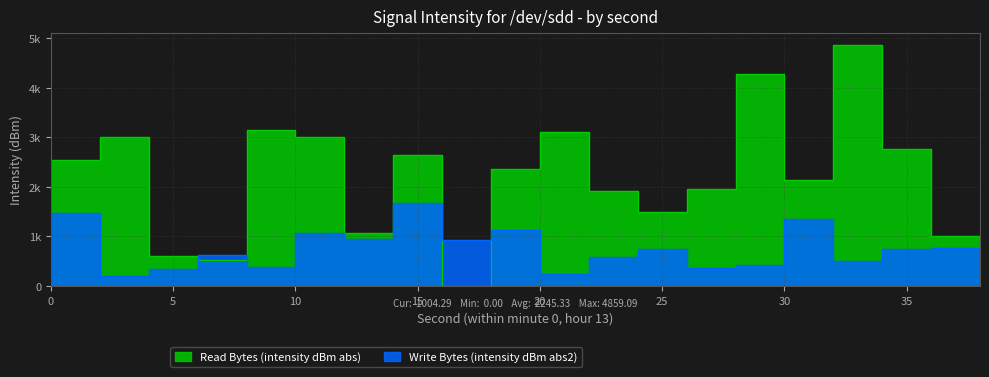

List the series in order of their peak value, highest first.

Read Bytes (intensity dBm abs), Write Bytes (intensity dBm abs2)